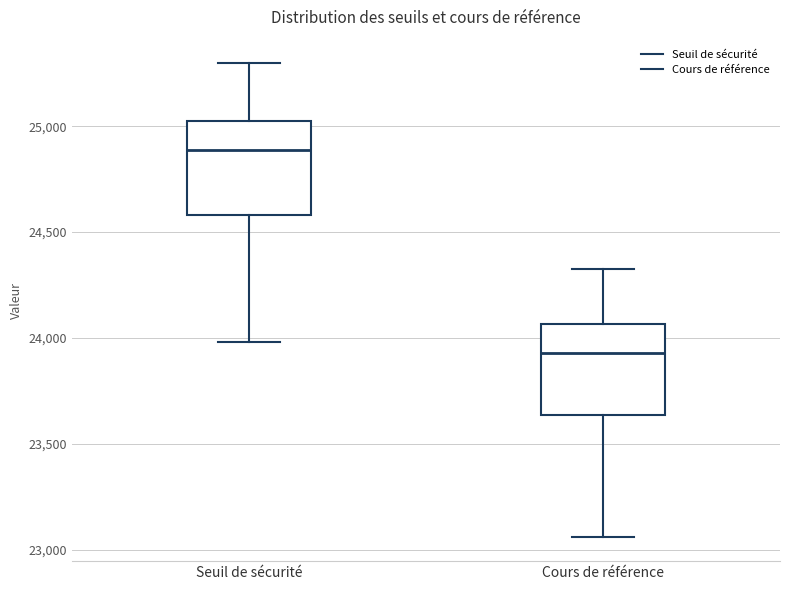

Reading left to right, transcribe this box plot: for each box, give where its median line is, the range the box spans, and where its two whiskers end, as read against the y-axis. The values are not printed on the chart, so give them approximately, as read against the axis.

Seuil de sécurité: median 24900, box 24600 to 25050, whiskers 24000 to 25300
Cours de référence: median 23950, box 23650 to 24050, whiskers 23050 to 24300